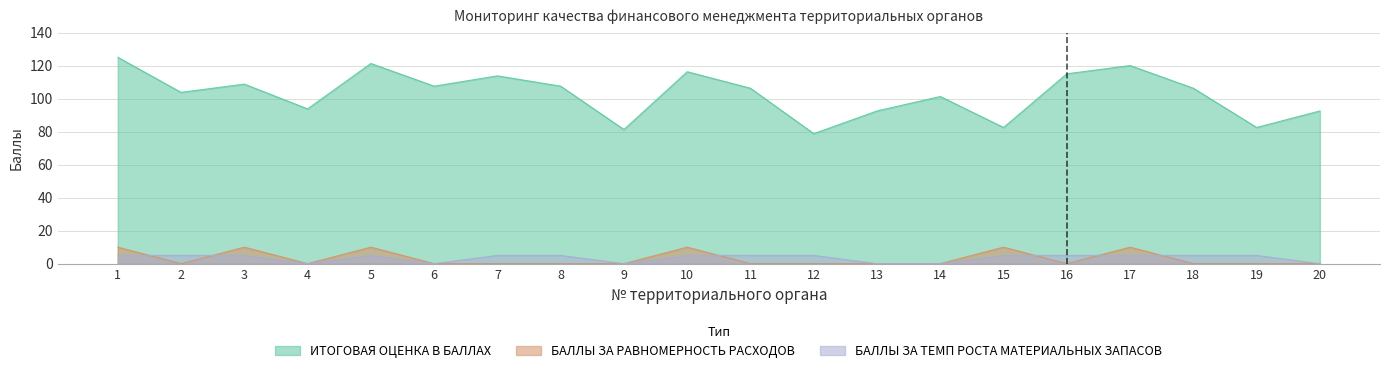

What is the maximum value shown in the chart?

125.0